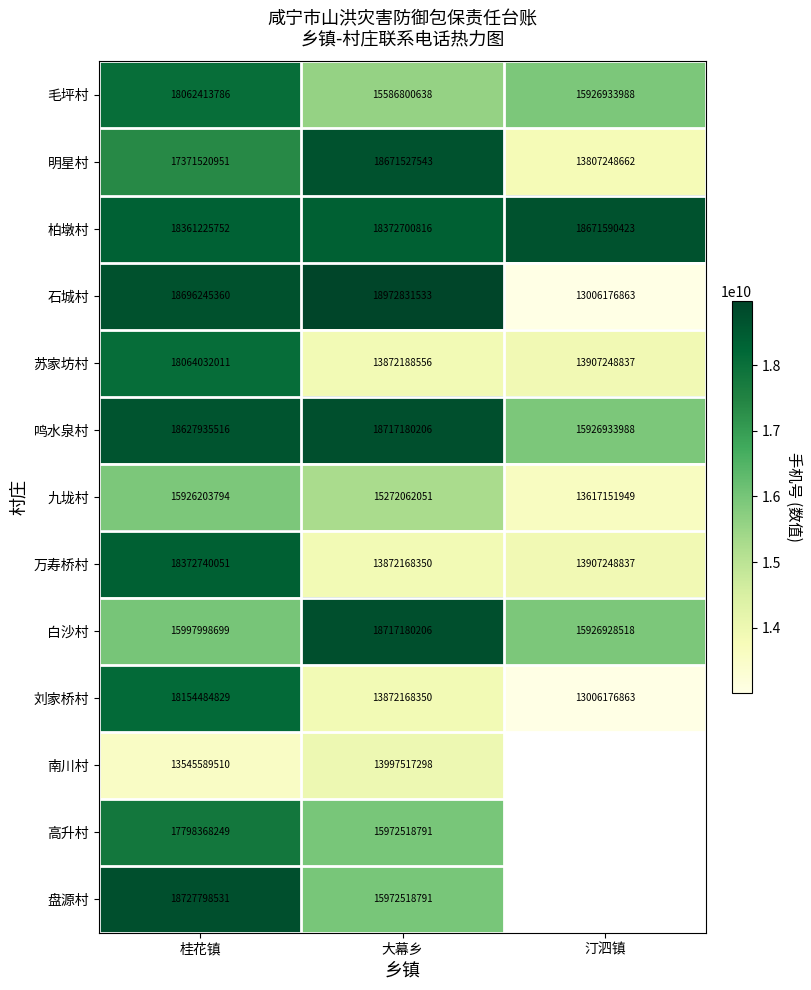

What is the spread (max minus min) of values at 汀泗镇?

5665413560.0